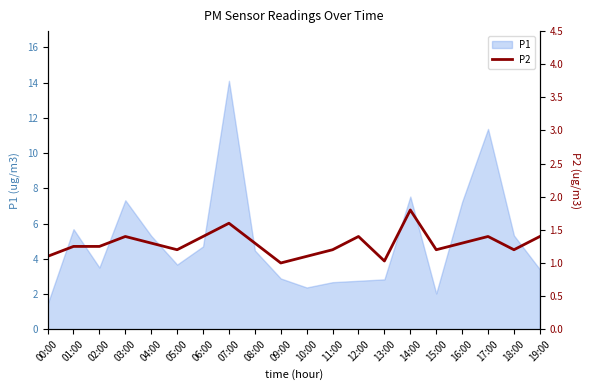

At which label does P1 reach its peak?

07:00